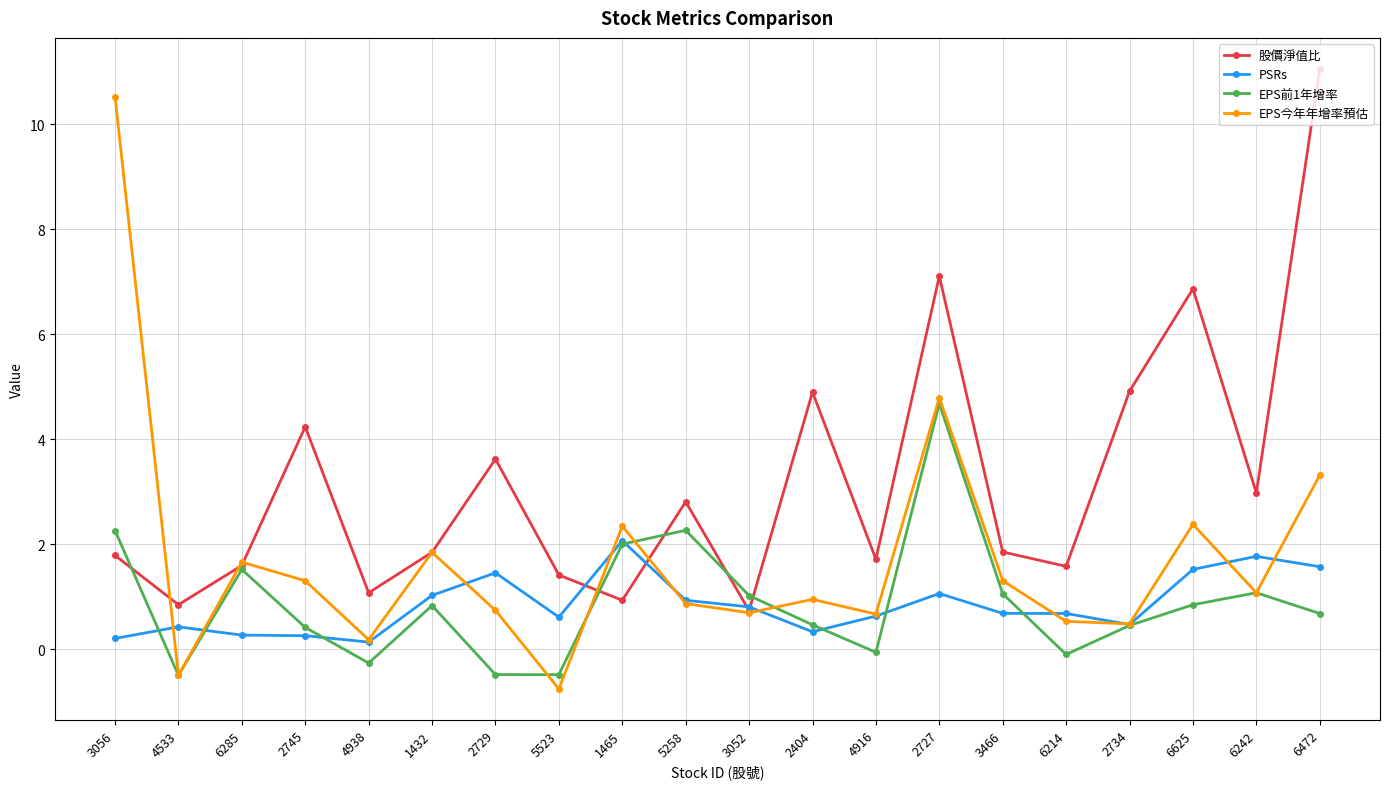

True or false: EPS今年年增率預估 has a value of 1.0 at 6472.

False